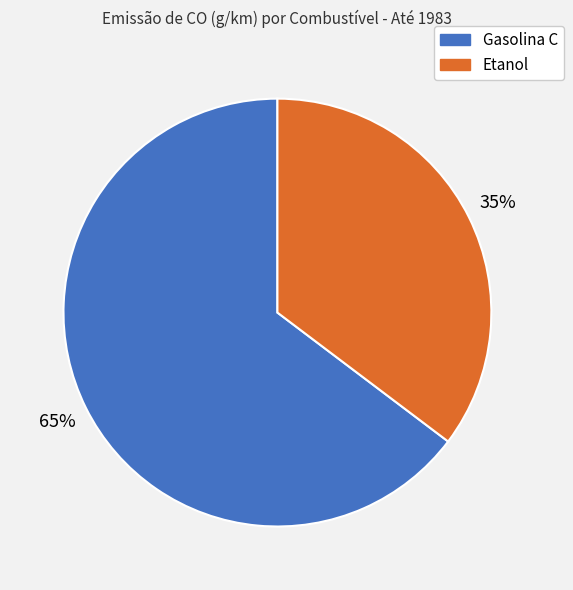

Is it true that Gasolina C is 65% of the pie?

True